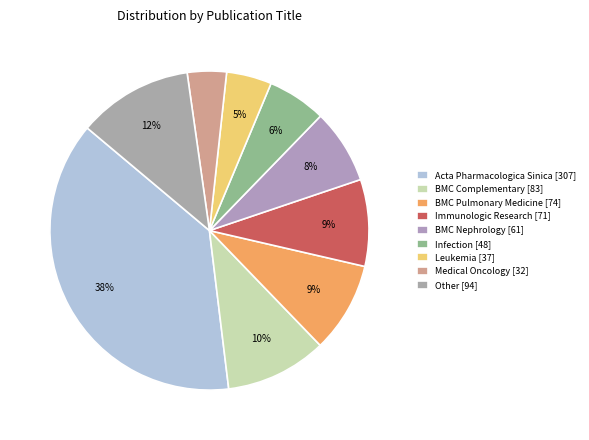

Which category has the biggest portion of the pie?

Acta Pharmacologica Sinica [307]